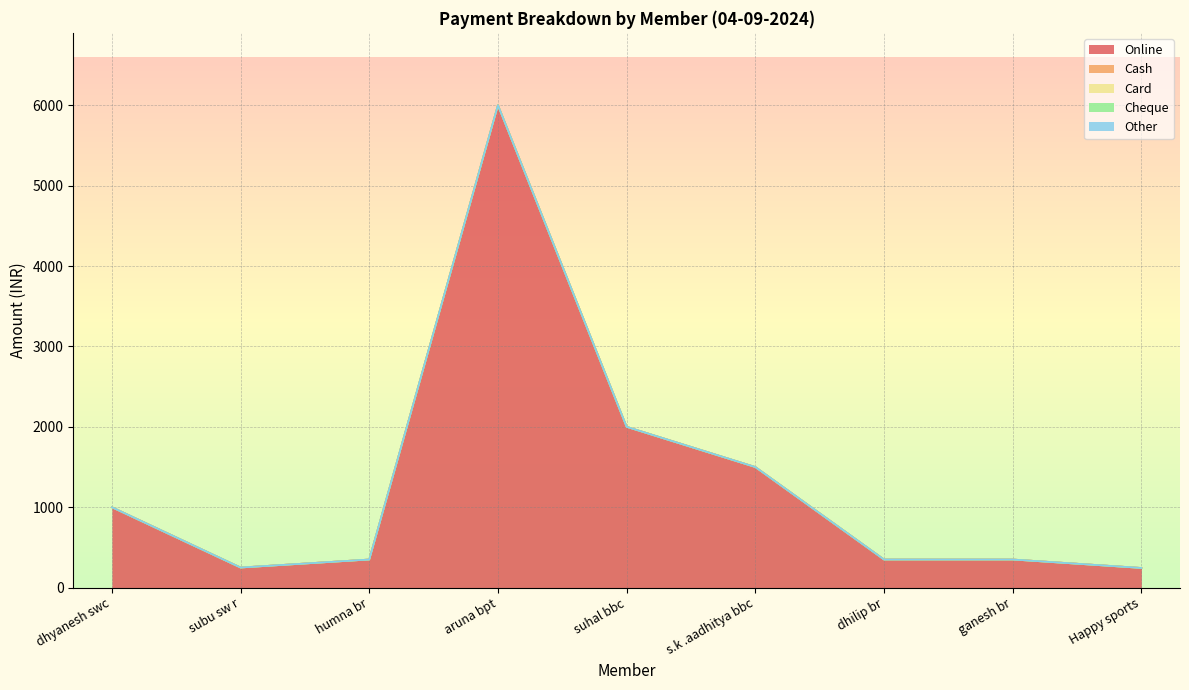

True or false: Other has more than 1 interior local peaks.

False